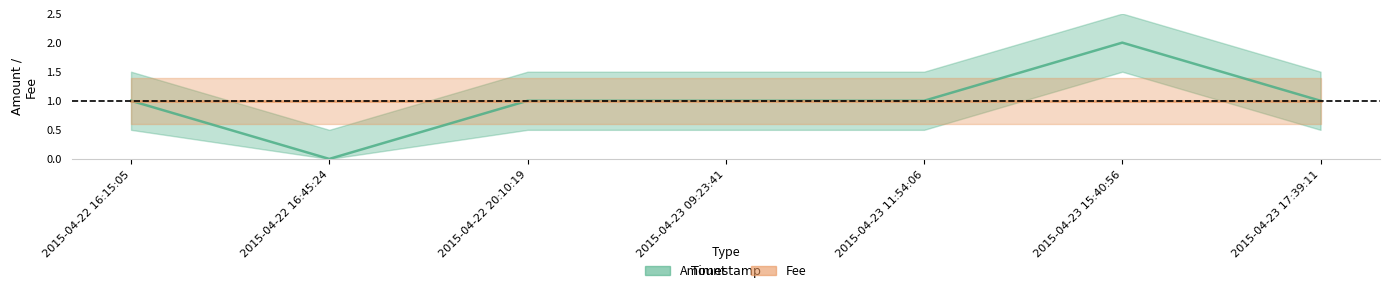

How many values are between 1 and 2?

6